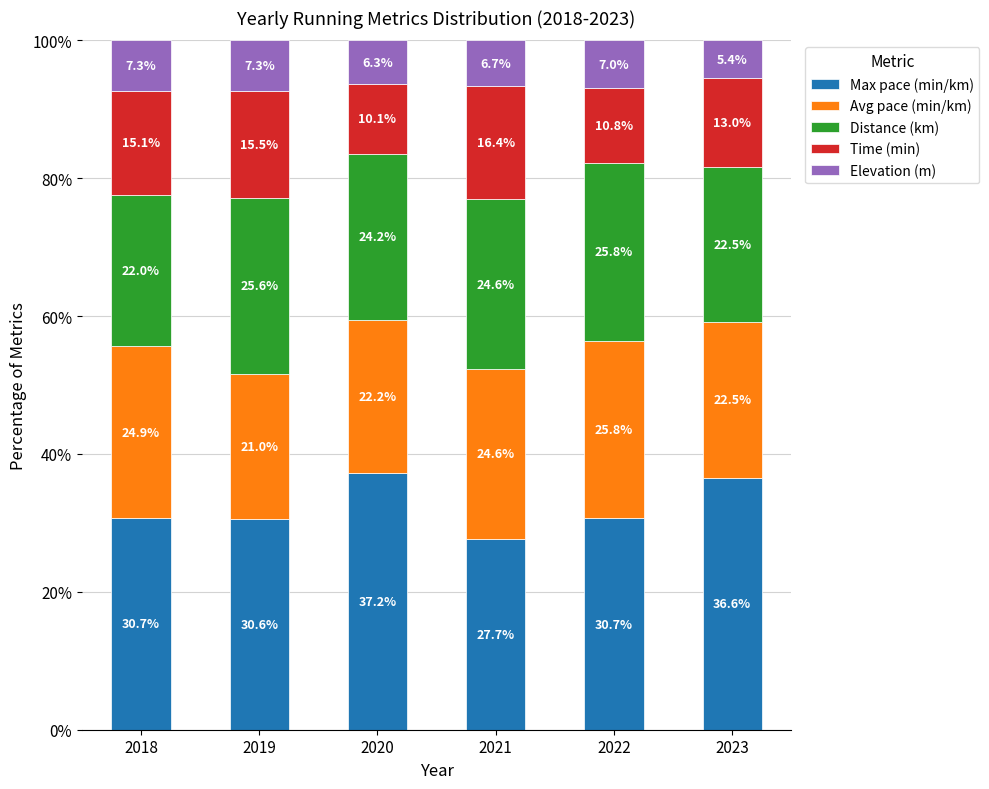

At which label does Max pace (min/km) first exceed 30?

2018